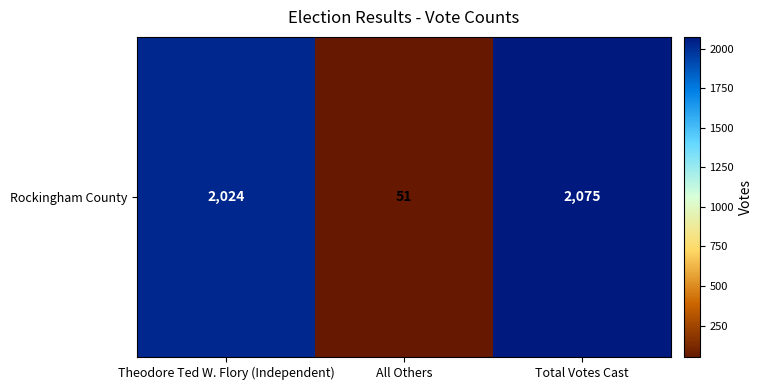

How many data points does each series have?

3